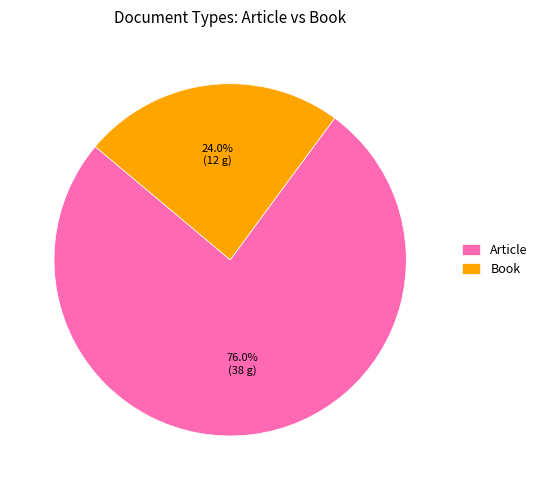

Which category has the smallest portion of the pie?

Book